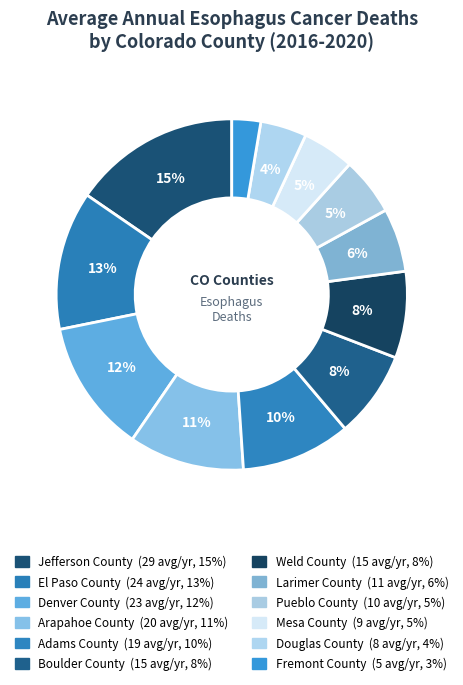

What is the total percentage of Denver County and Weld County?

20.2%